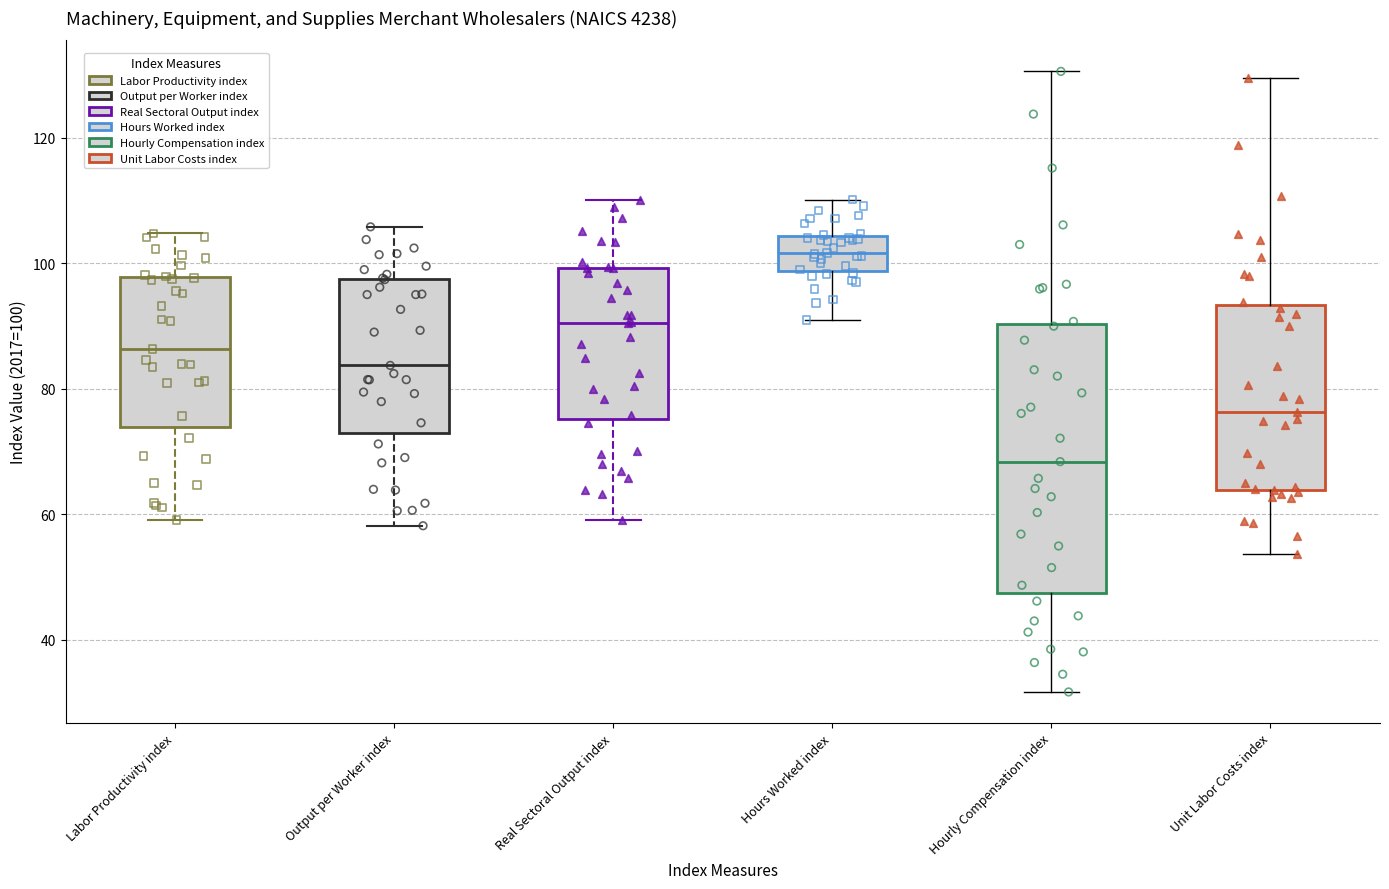

Where does the upper whisker of the box for Hourly Compensation index end on the y-axis? The values are not printed on the chart, so give them approximately, as read against the axis.

130